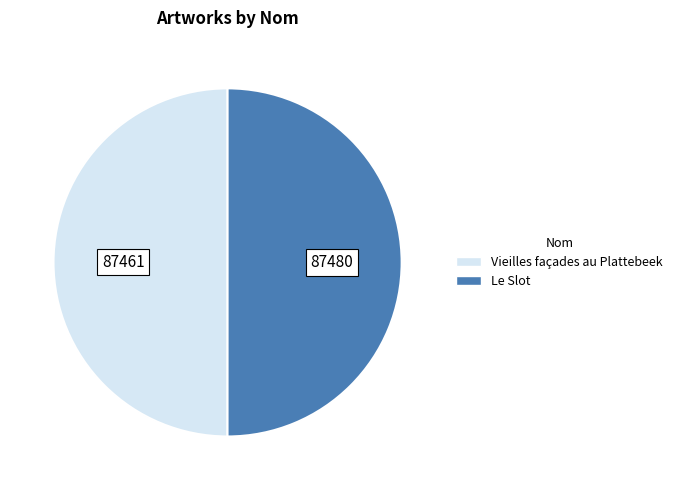

Do Le Slot and Vieilles façades au Plattebeek together represent more than half of the pie?

Yes